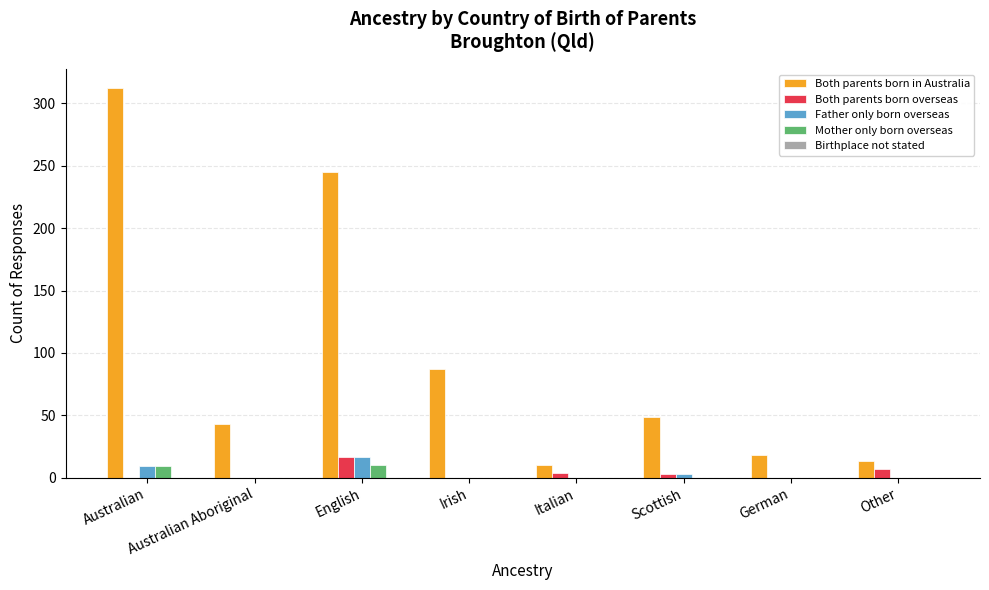

Which series has the largest total across all categories?

Both parents born in Australia